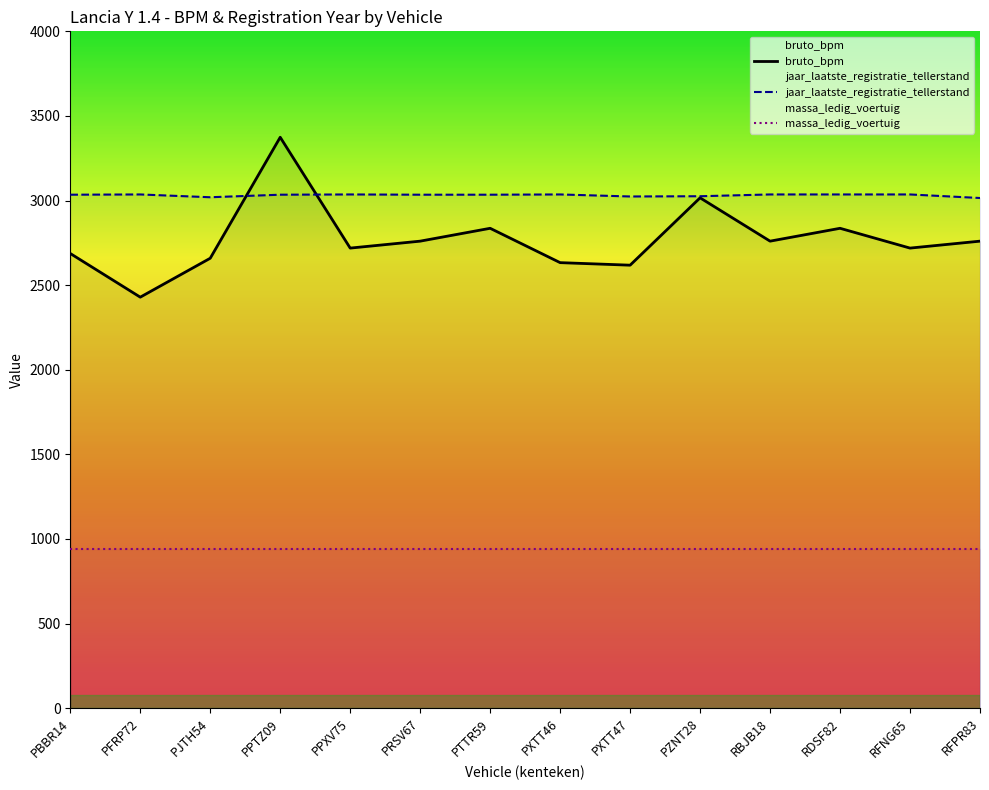

List the series in order of their peak value, highest first.

bruto_bpm, jaar_laatste_registratie_tellerstand, massa_ledig_voertuig